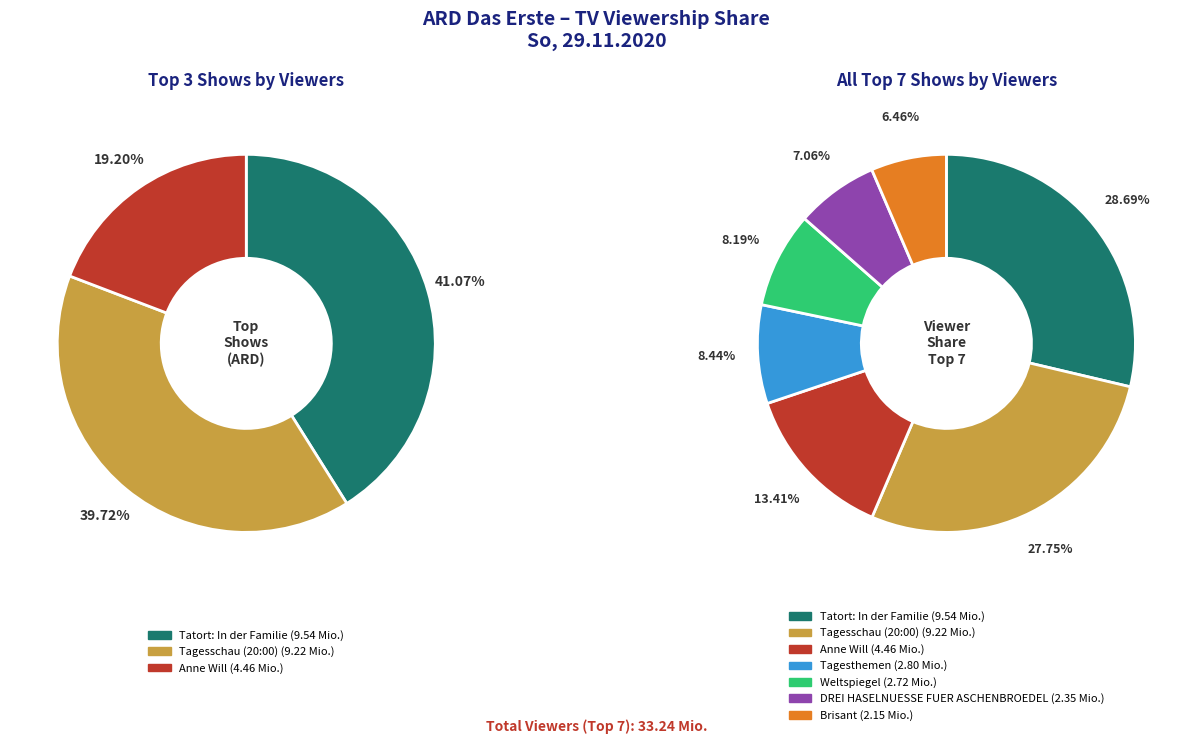

Which category has the smallest portion of the pie?

Brisant